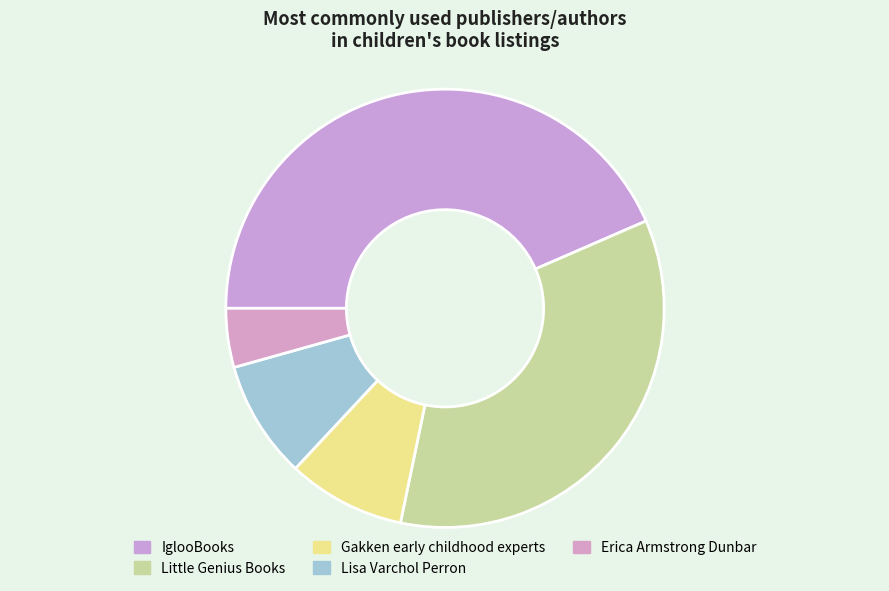

What is the change in value from IglooBooks to Gakken early childhood experts?

-8